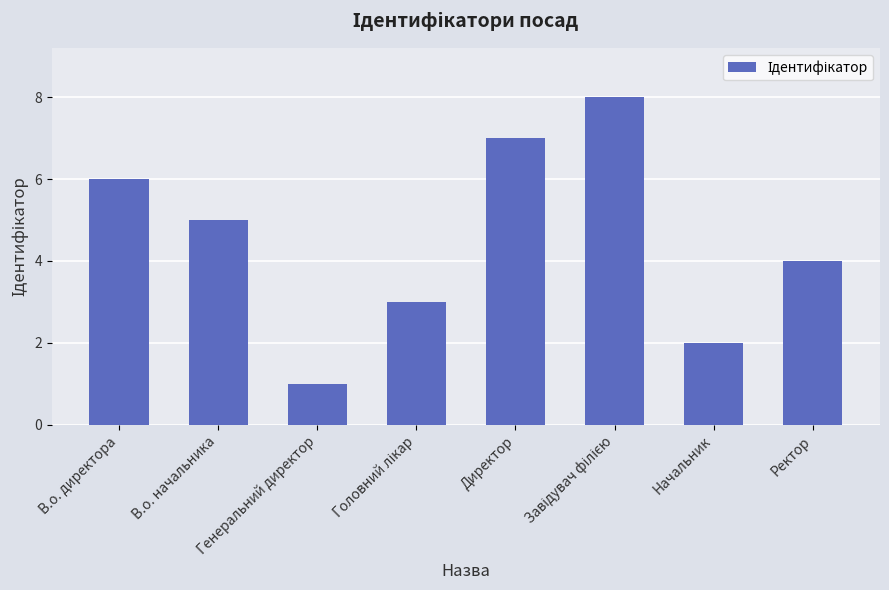

What position from the left is Ректор?

8